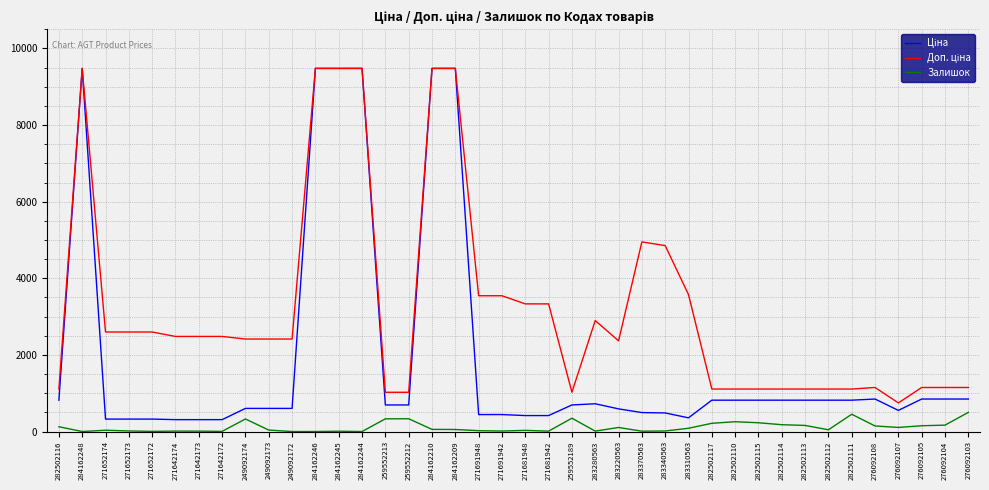

What is the total value across all series at 282502110?

2183.7